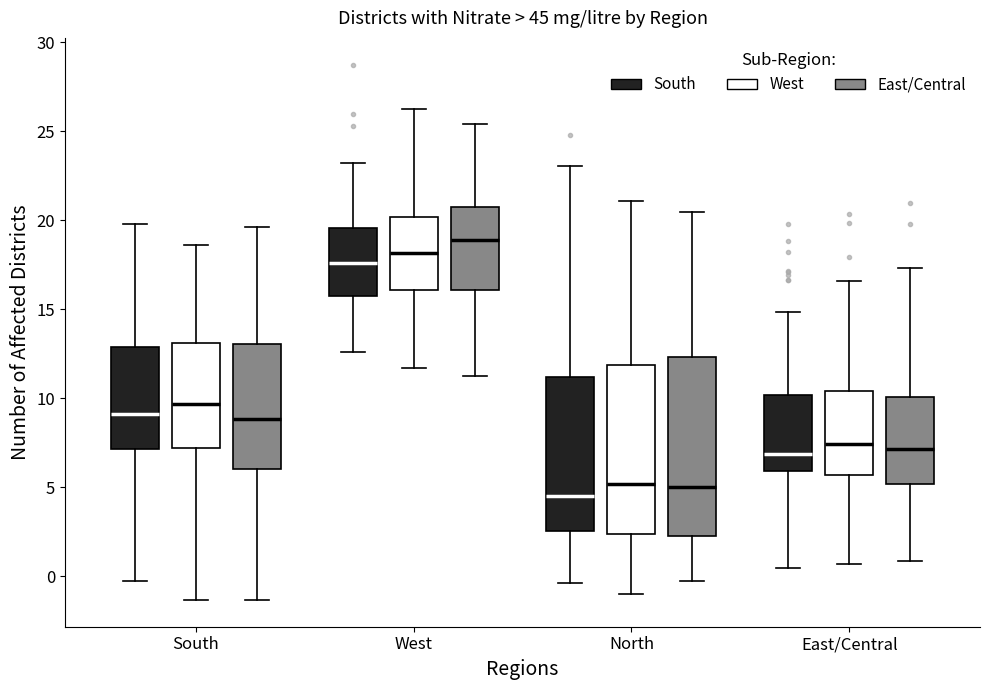

Where does the median line of the box for East/Central (East/Central) sit on the y-axis? The values are not printed on the chart, so give them approximately, as read against the axis.

7.0